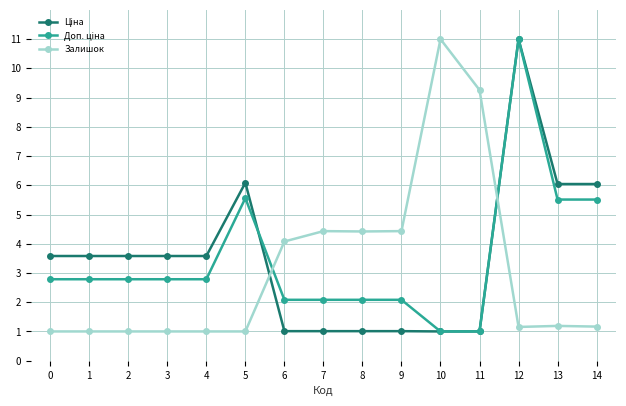

Which category has the highest value in the Залишок series?

10